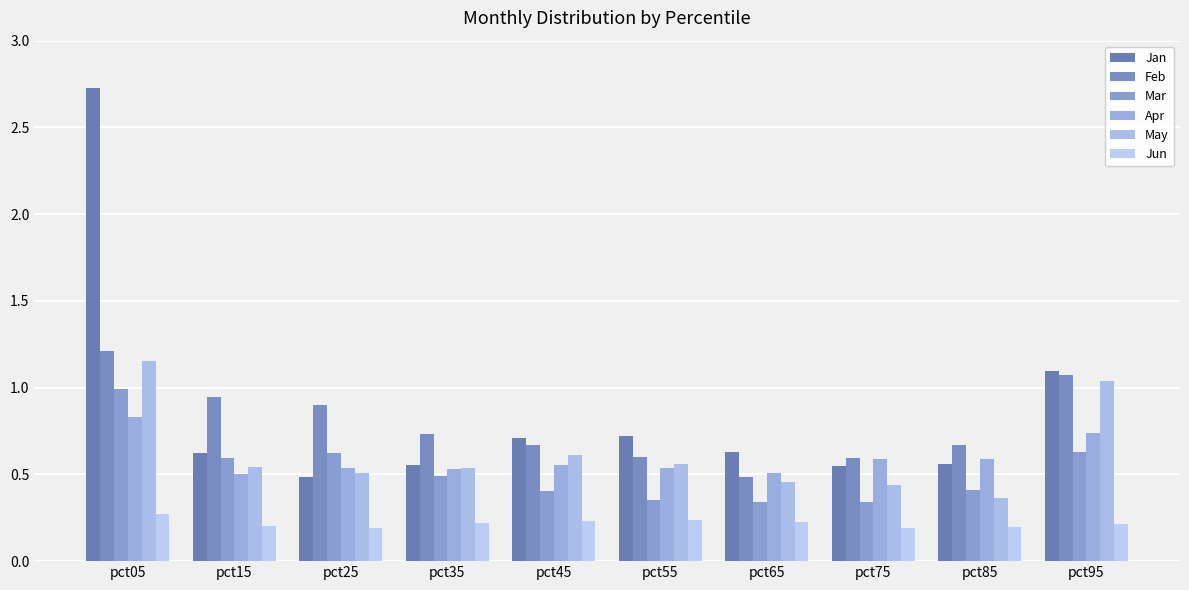

Reading left to right, what are all the values shown in this chart?

Jan: pct05=2.7	pct15=0.6	pct25=0.5	pct35=0.6	pct45=0.7	pct55=0.7	pct65=0.6	pct75=0.5	pct85=0.6	pct95=1.1
Feb: pct05=1.2	pct15=0.9	pct25=0.9	pct35=0.7	pct45=0.7	pct55=0.6	pct65=0.5	pct75=0.6	pct85=0.7	pct95=1.1
Mar: pct05=1.0	pct15=0.6	pct25=0.6	pct35=0.5	pct45=0.4	pct55=0.4	pct65=0.3	pct75=0.3	pct85=0.4	pct95=0.6
Apr: pct05=0.8	pct15=0.5	pct25=0.5	pct35=0.5	pct45=0.6	pct55=0.5	pct65=0.5	pct75=0.6	pct85=0.6	pct95=0.7
May: pct05=1.2	pct15=0.5	pct25=0.5	pct35=0.5	pct45=0.6	pct55=0.6	pct65=0.5	pct75=0.4	pct85=0.4	pct95=1.0
Jun: pct05=0.3	pct15=0.2	pct25=0.2	pct35=0.2	pct45=0.2	pct55=0.2	pct65=0.2	pct75=0.2	pct85=0.2	pct95=0.2